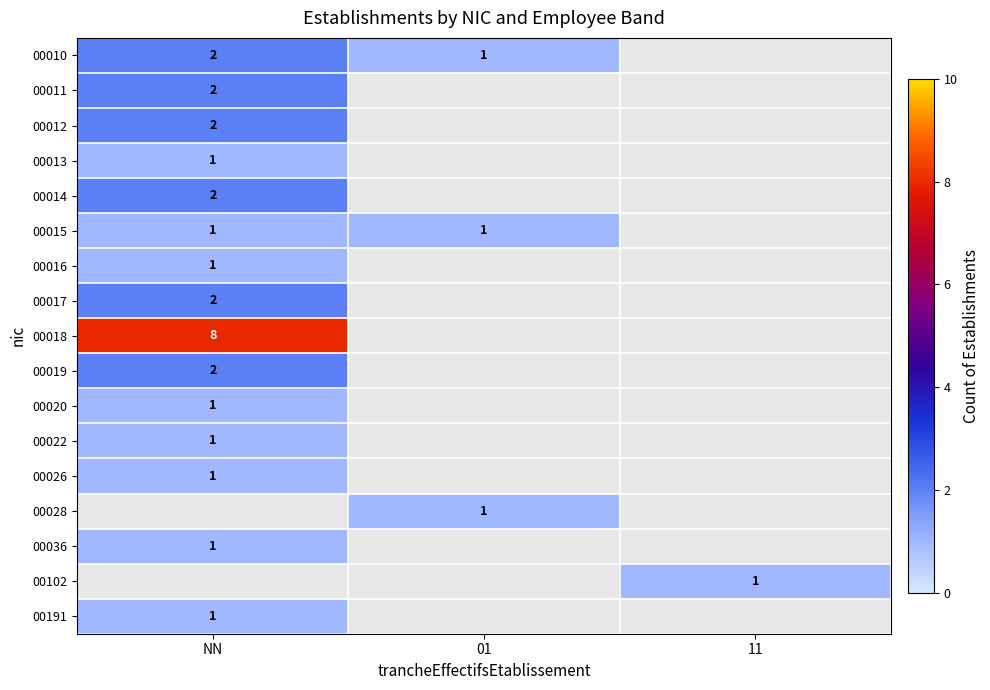

Is it true that 00012 equals 2 at NN?

True